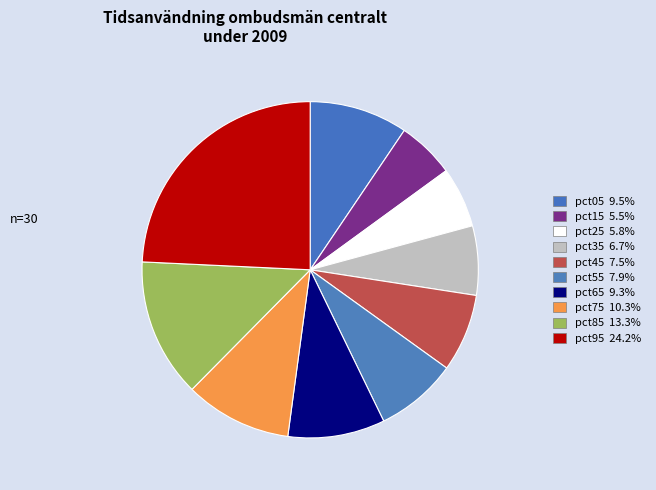

What is the smallest slice in the pie chart?

pct15